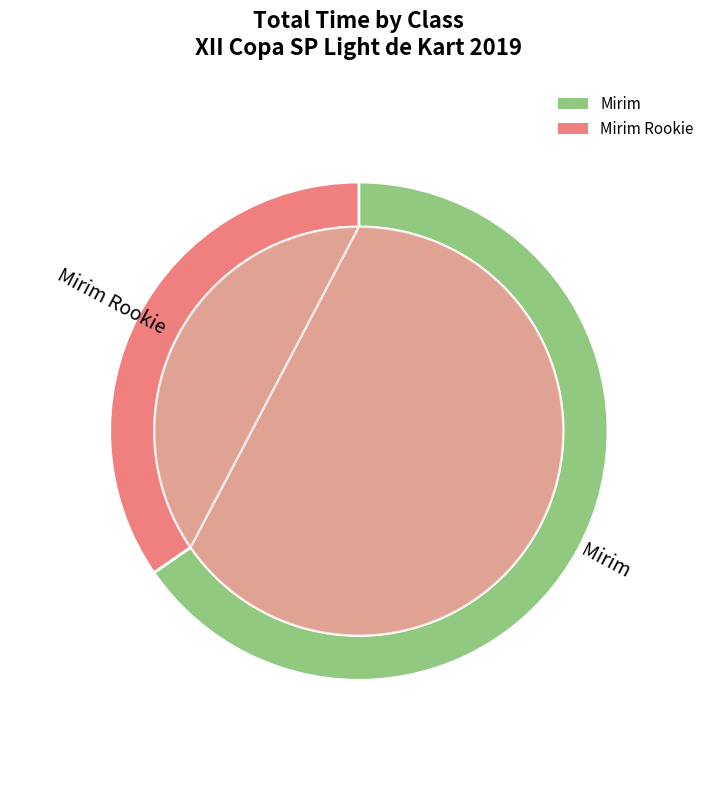

What is the change in value from Mirim to Mirim Rookie?

+70.1